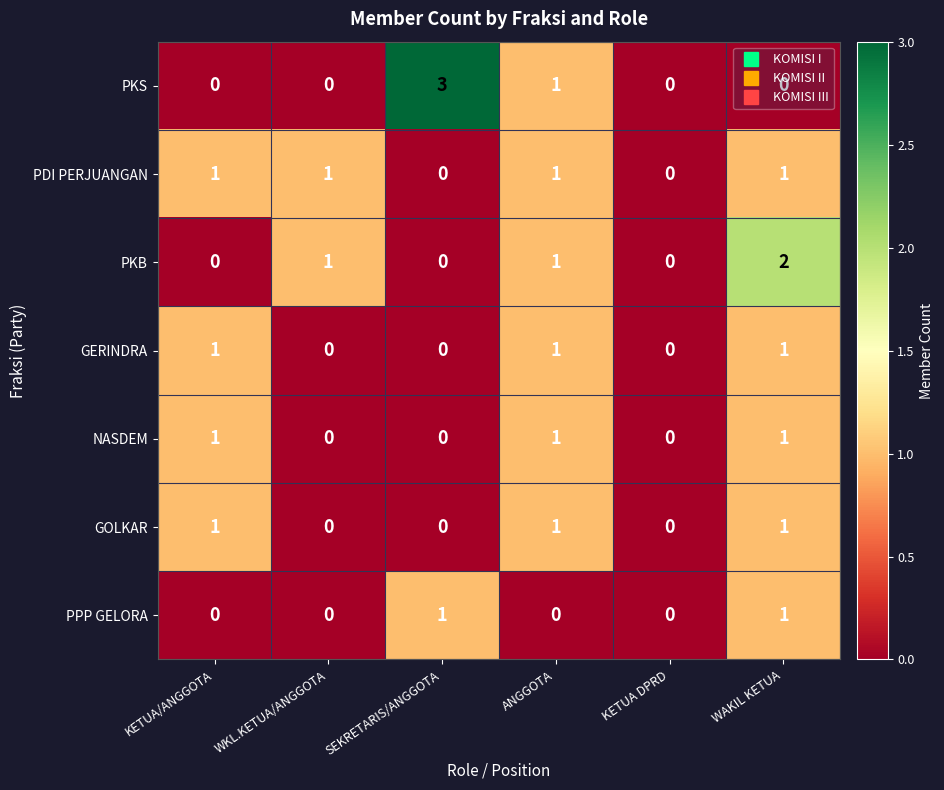

Which label corresponds to the largest value in the chart?

SEKRETARIS/ANGGOTA